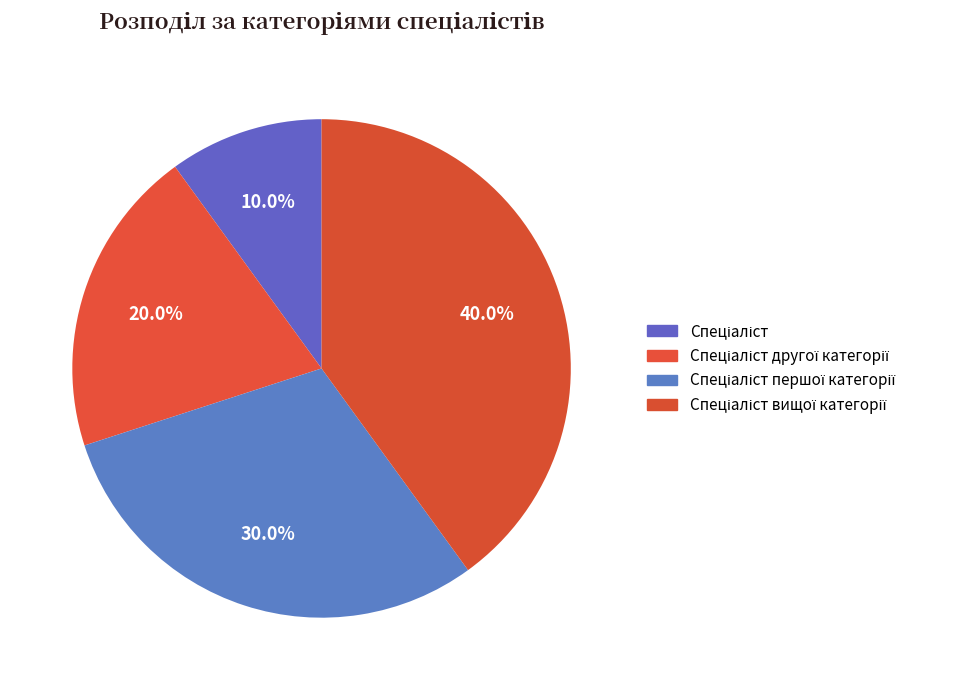

How many slices are in this pie chart?

4